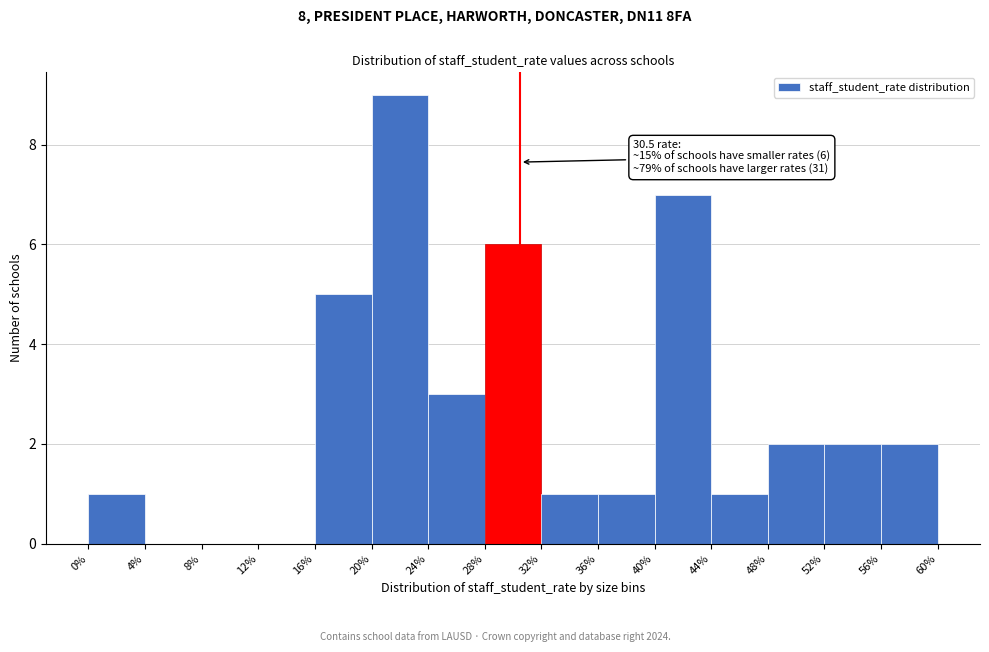

Over which range of the x-axis is the bar tallest?

20% to 24%